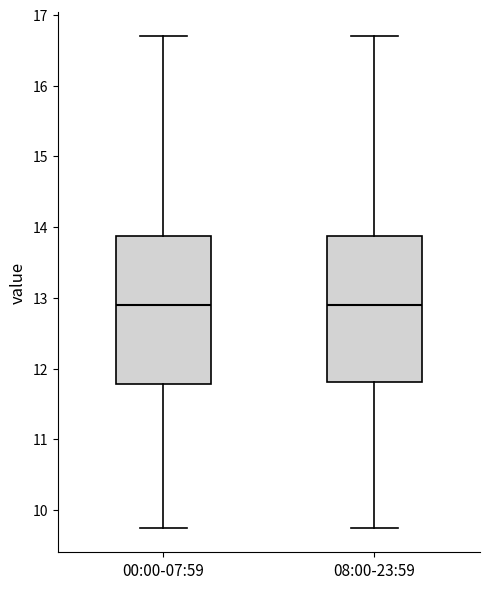

Where does the median line of the box for 00:00-07:59 sit on the y-axis? The values are not printed on the chart, so give them approximately, as read against the axis.

12.9